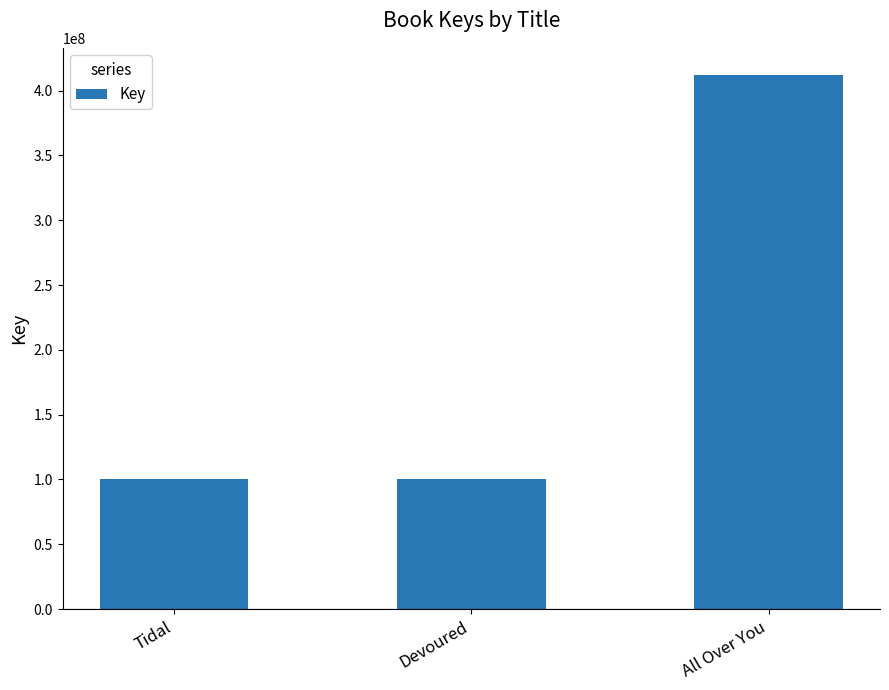

What is the difference between the maximum and minimum values?

312119664